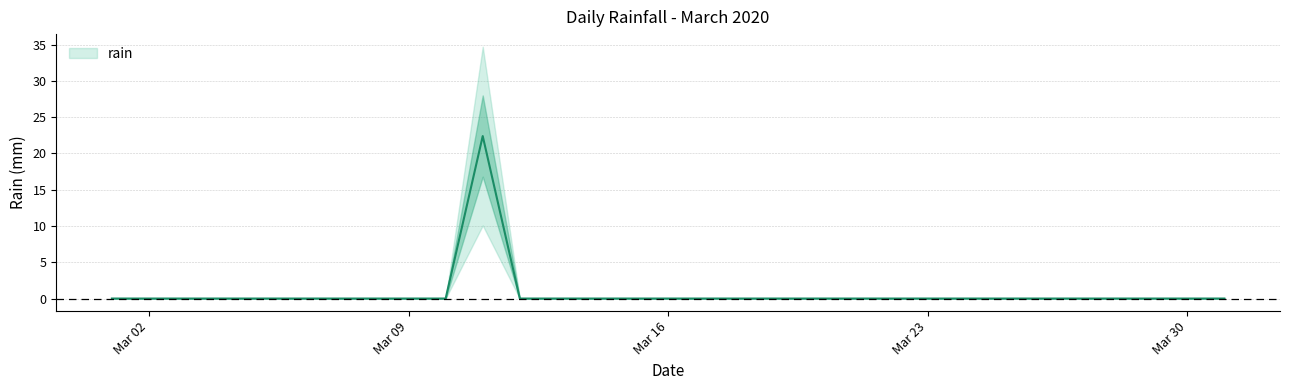

List the labels in order of value, smallest first.

2020-03-01, 2020-03-02, 2020-03-03, 2020-03-04, 2020-03-05, 2020-03-06, 2020-03-07, 2020-03-08, 2020-03-09, 2020-03-10, 2020-03-12, 2020-03-13, 2020-03-14, 2020-03-15, 2020-03-16, 2020-03-17, 2020-03-18, 2020-03-19, 2020-03-20, 2020-03-21, 2020-03-22, 2020-03-23, 2020-03-24, 2020-03-25, 2020-03-26, 2020-03-27, 2020-03-28, 2020-03-29, 2020-03-30, 2020-03-31, 2020-03-11